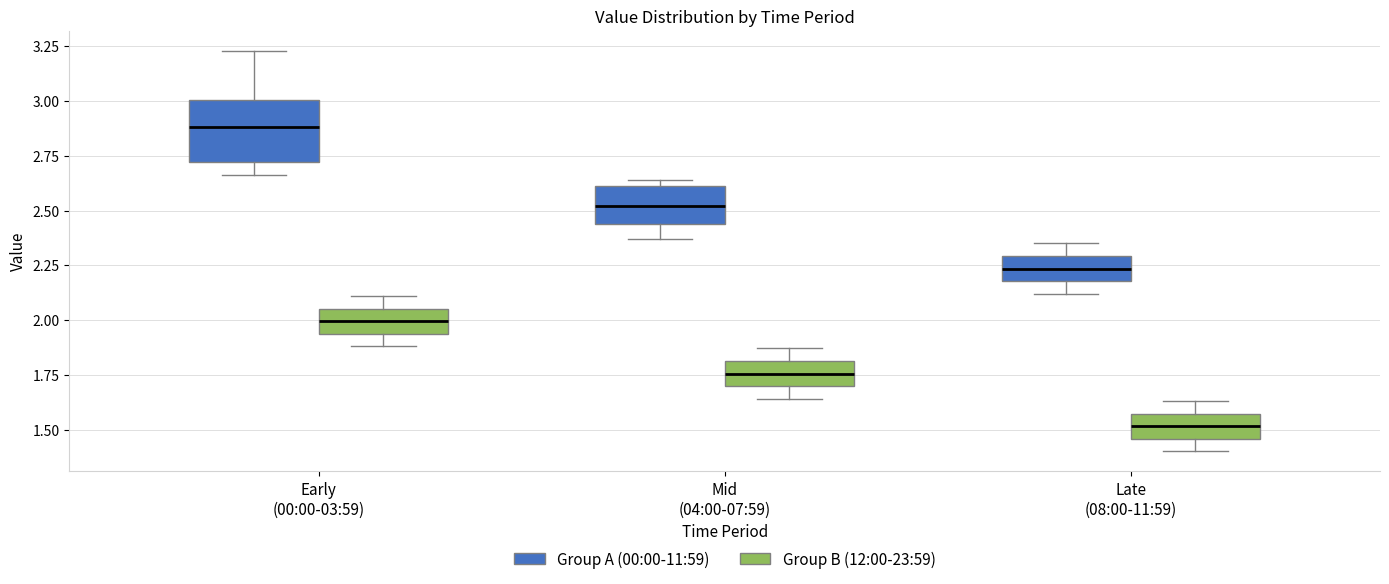

Reading left to right, transcribe this box plot: for each box, give where its median line is, the range the box spans, and where its two whiskers end, as read against the y-axis. The values are not printed on the chart, so give them approximately, as read against the axis.

Early (00:00-03:59) (Group A (00:00-11:59)): median 2.90, box 2.70 to 3.00, whiskers 2.65 to 3.25
Early (00:00-03:59) (Group B (12:00-23:59)): median 2.00, box 1.95 to 2.05, whiskers 1.90 to 2.10
Mid (04:00-07:59) (Group A (00:00-11:59)): median 2.50, box 2.45 to 2.60, whiskers 2.35 to 2.65
Mid (04:00-07:59) (Group B (12:00-23:59)): median 1.75, box 1.70 to 1.80, whiskers 1.65 to 1.85
Late (08:00-11:59) (Group A (00:00-11:59)): median 2.25, box 2.20 to 2.30, whiskers 2.10 to 2.35
Late (08:00-11:59) (Group B (12:00-23:59)): median 1.50, box 1.45 to 1.55, whiskers 1.40 to 1.65